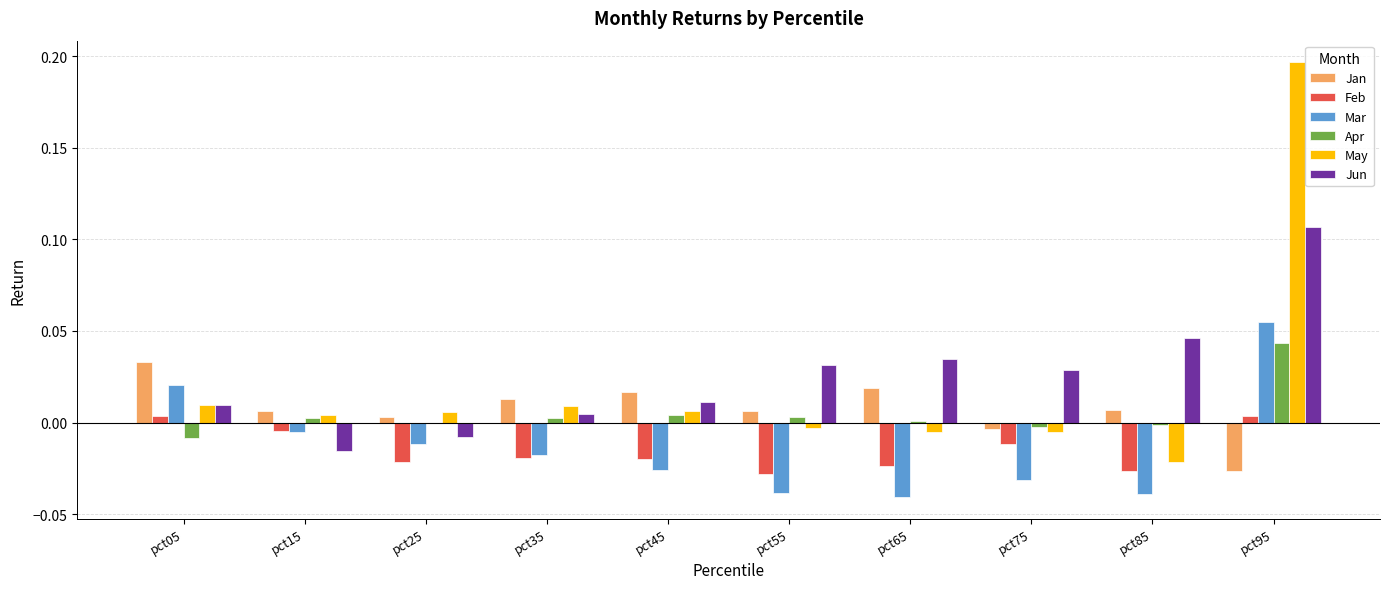

How many groups of bars are there?

10